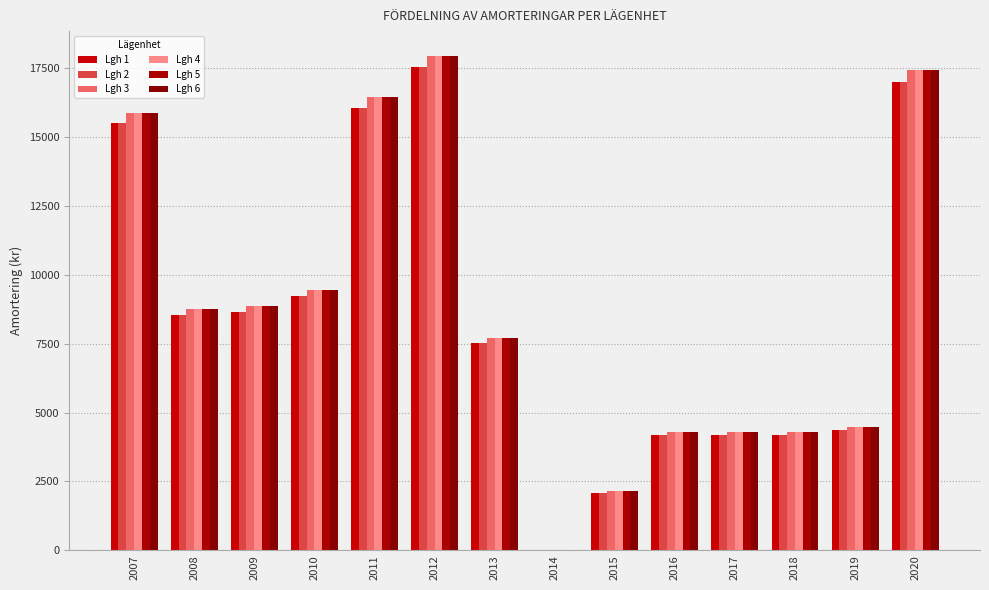

How many values in the Lgh 1 series exceed 8547?

7